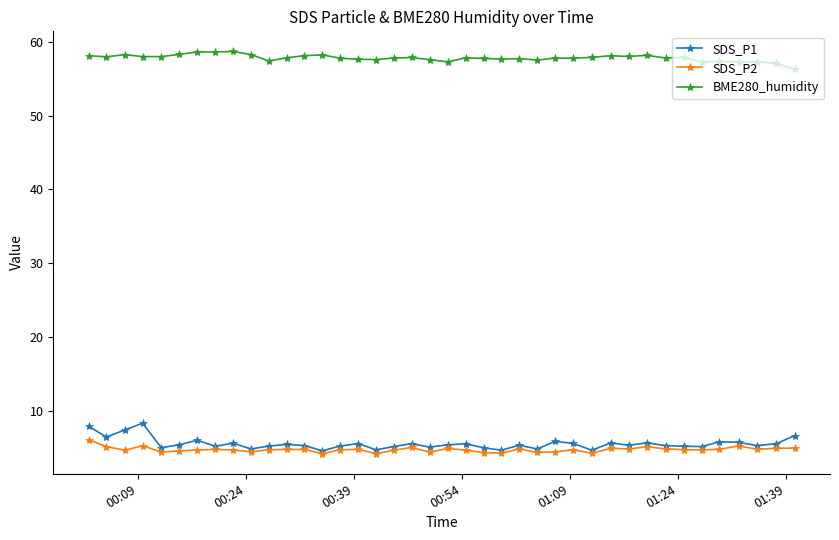

What is the greatest value displayed?

58.7